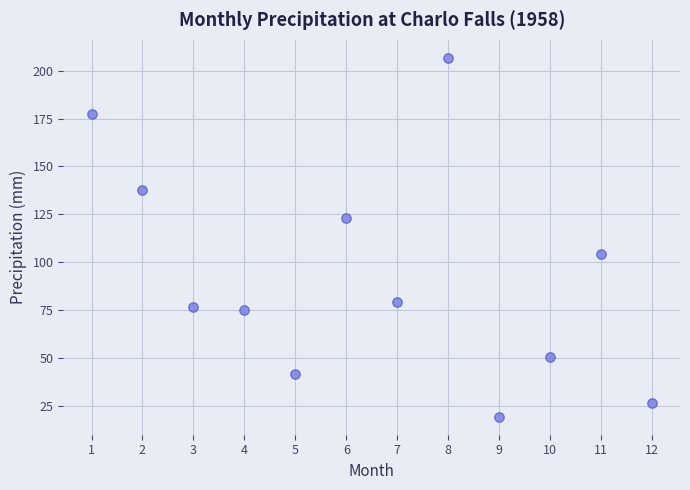

What is the average X value?

6.5